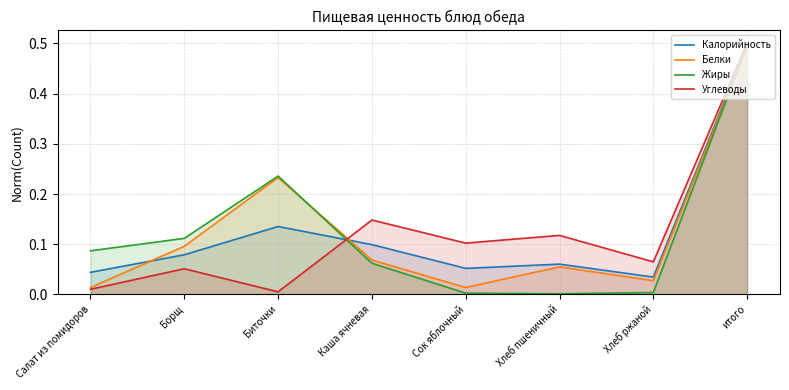

Reading right to left, transcribe all the data shown in this chart.

Калорийность: 0.5	0.0	0.1	0.1	0.1	0.1	0.1	0.0
Белки: 0.5	0.0	0.1	0.0	0.1	0.2	0.1	0.0
Жиры: 0.5	0.0	0.0	0.0	0.1	0.2	0.1	0.1
Углеводы: 0.5	0.1	0.1	0.1	0.1	0.0	0.1	0.0